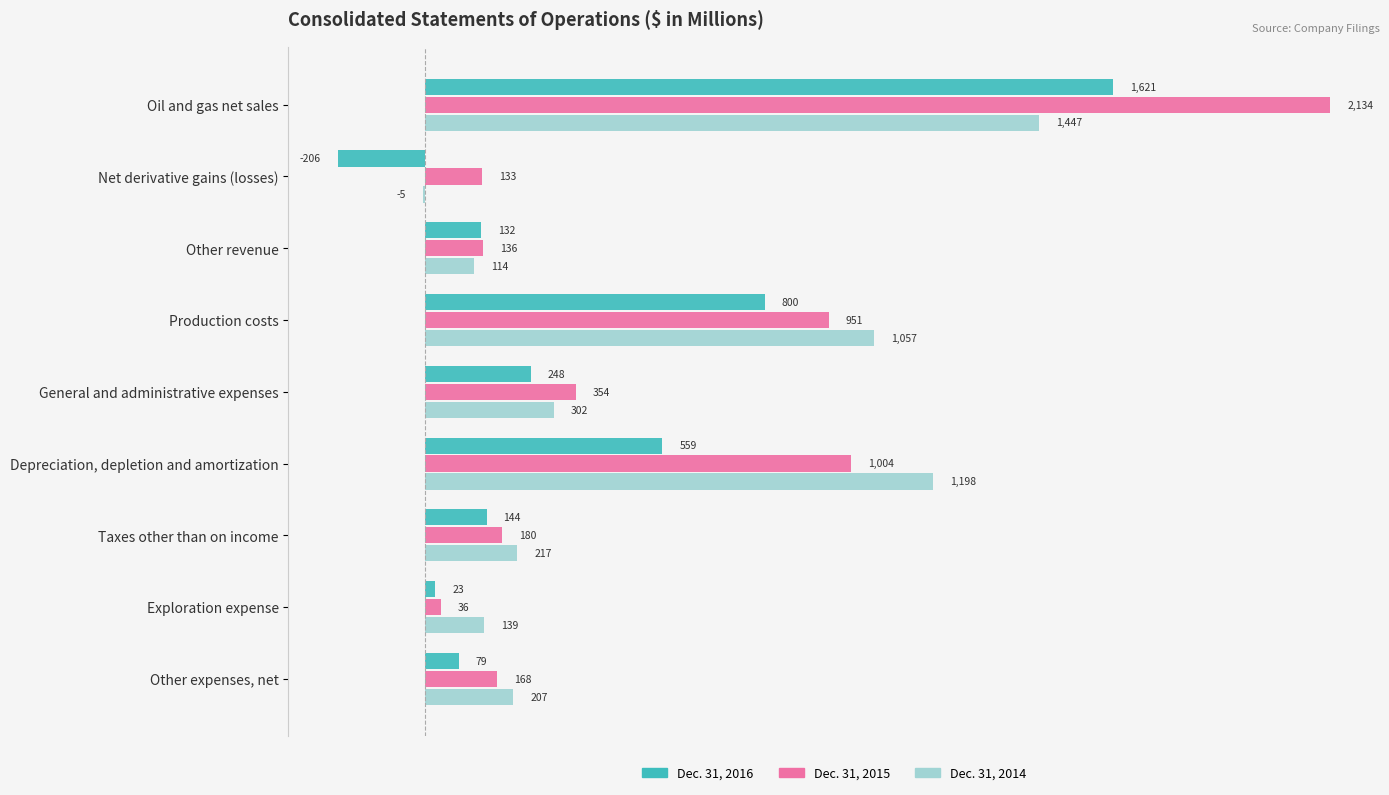

What are all the series names shown in the legend?

Dec. 31, 2016, Dec. 31, 2015, Dec. 31, 2014